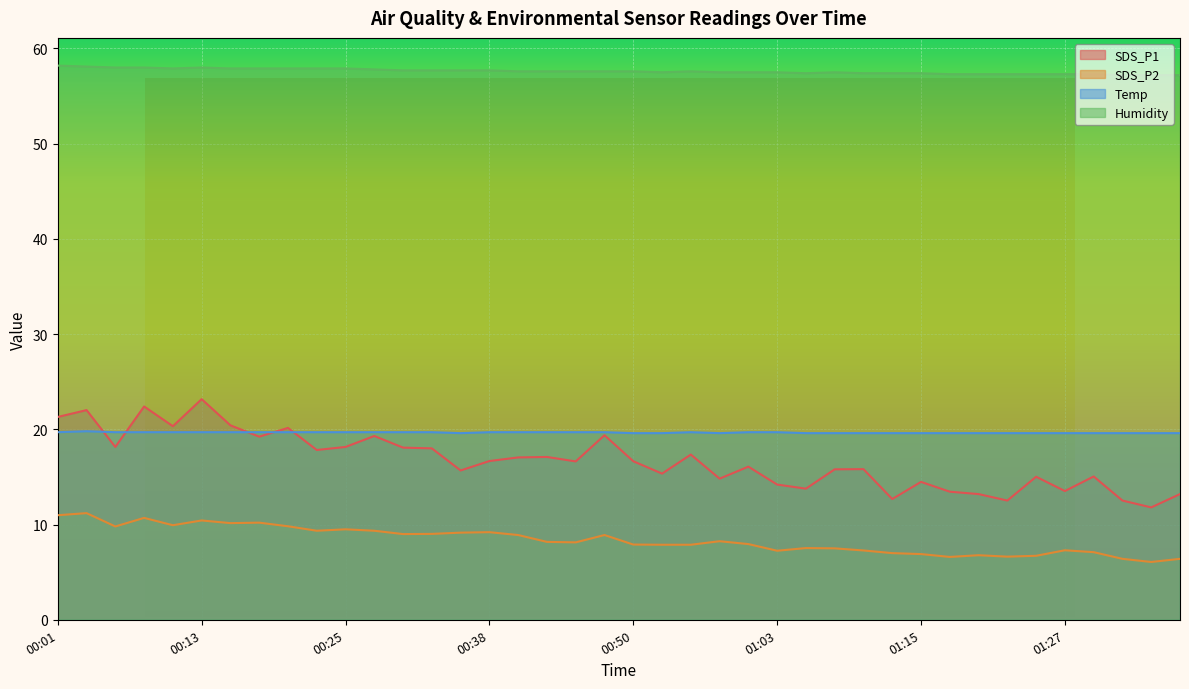

What position from the left is 00:13?

6